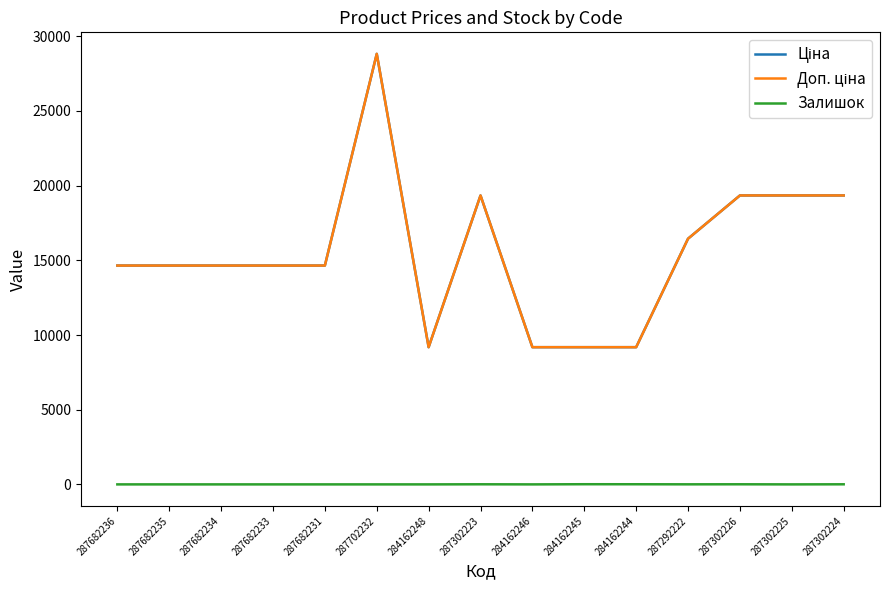

At which label does Ціна reach its peak?

287702232